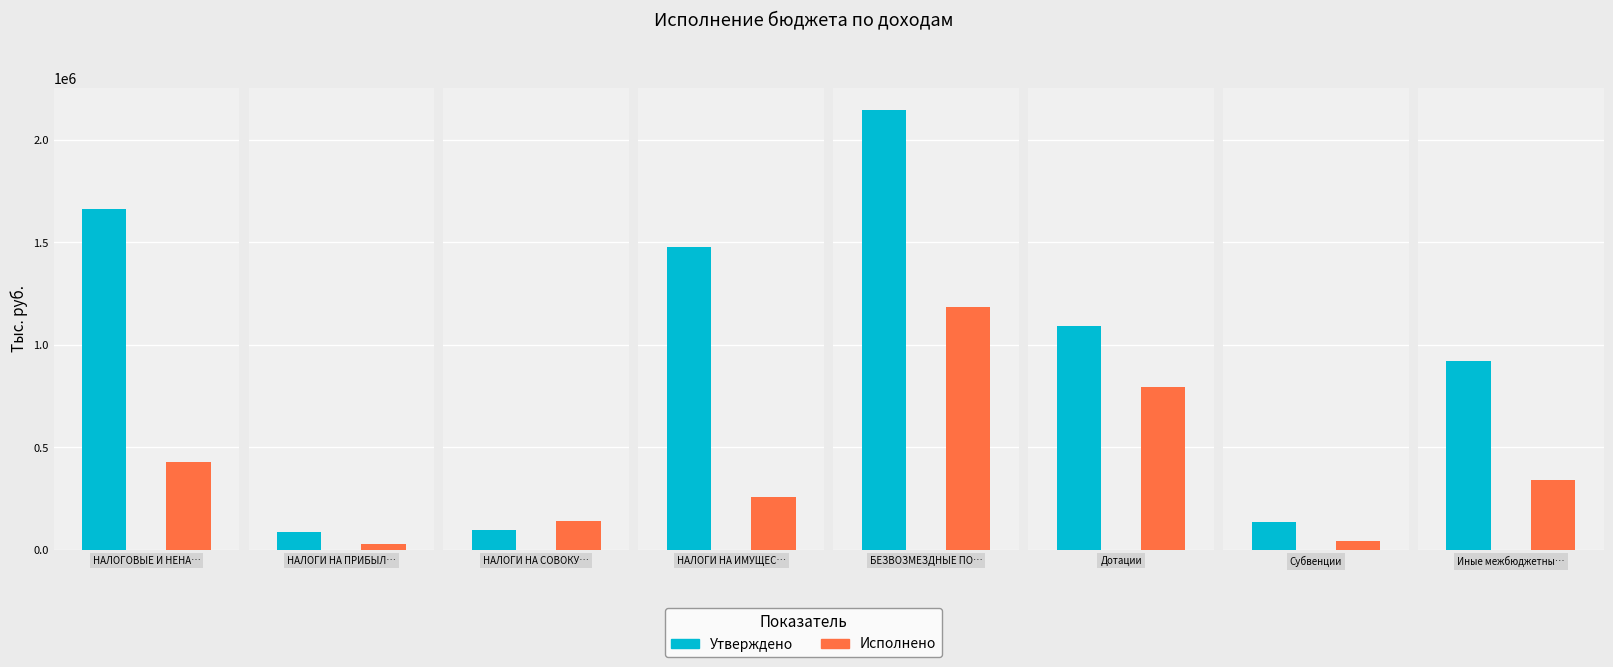

What is the total value across all series at НАЛОГИ НА ИМУЩЕСТВО?

1737371.8